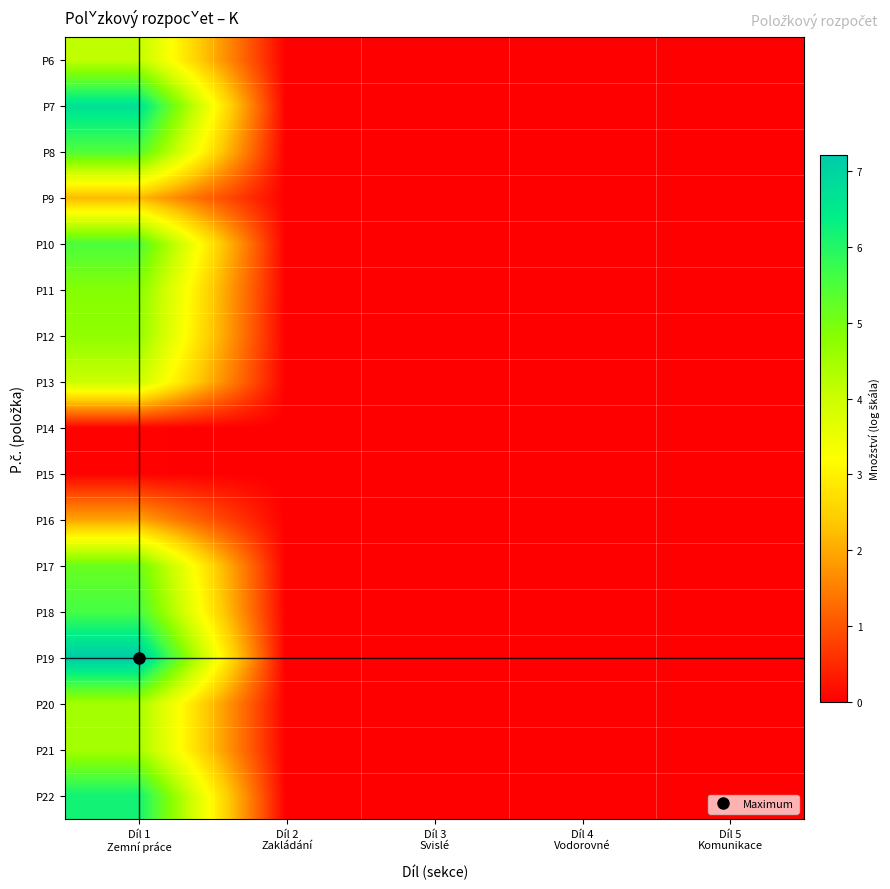

At which category does the chart reach its minimum across all series?

Díl 2
Zakládání